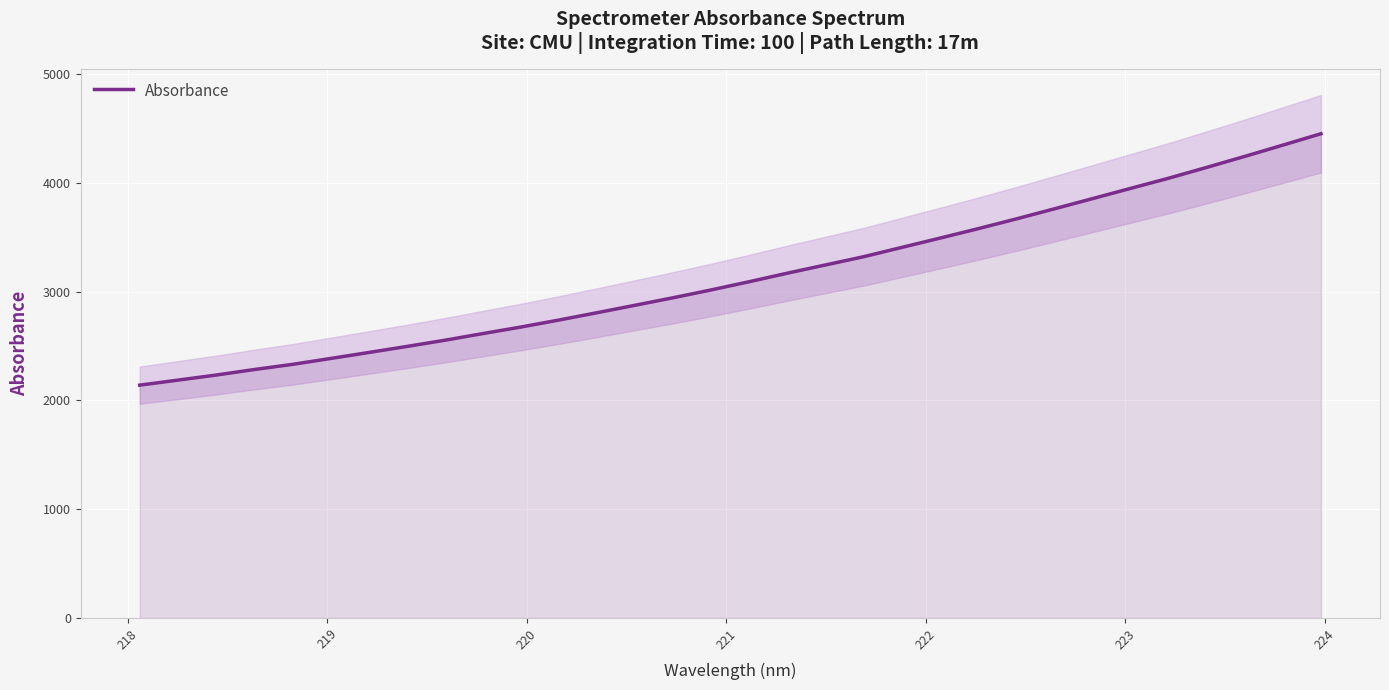

How many data points are less than 3091?

16